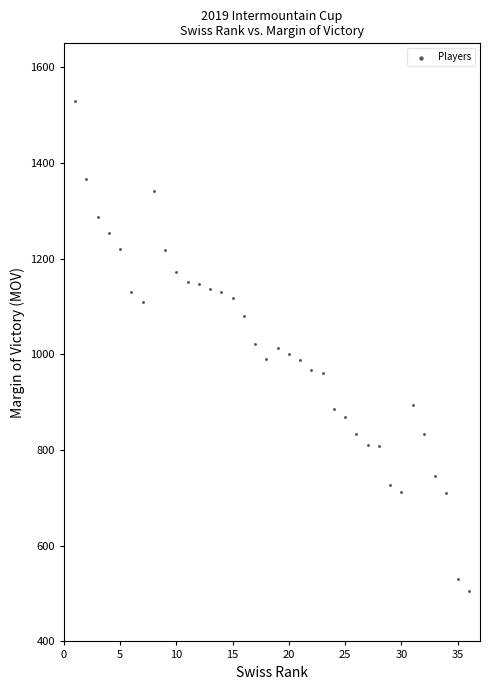

What is the range of X values (max minus min)?

35